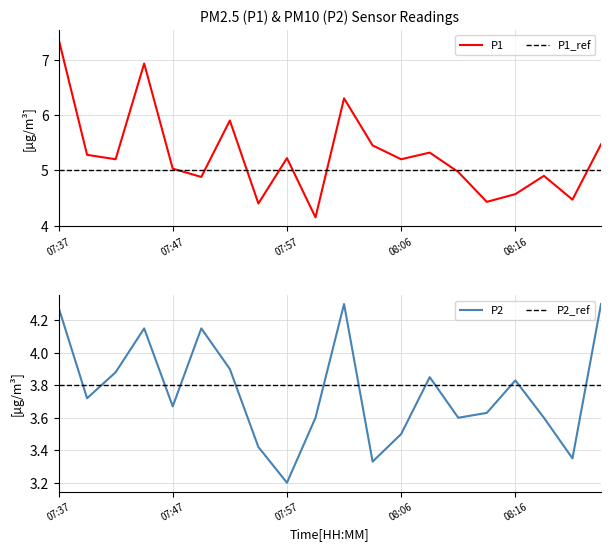

Does the chart have visible grid lines?

Yes